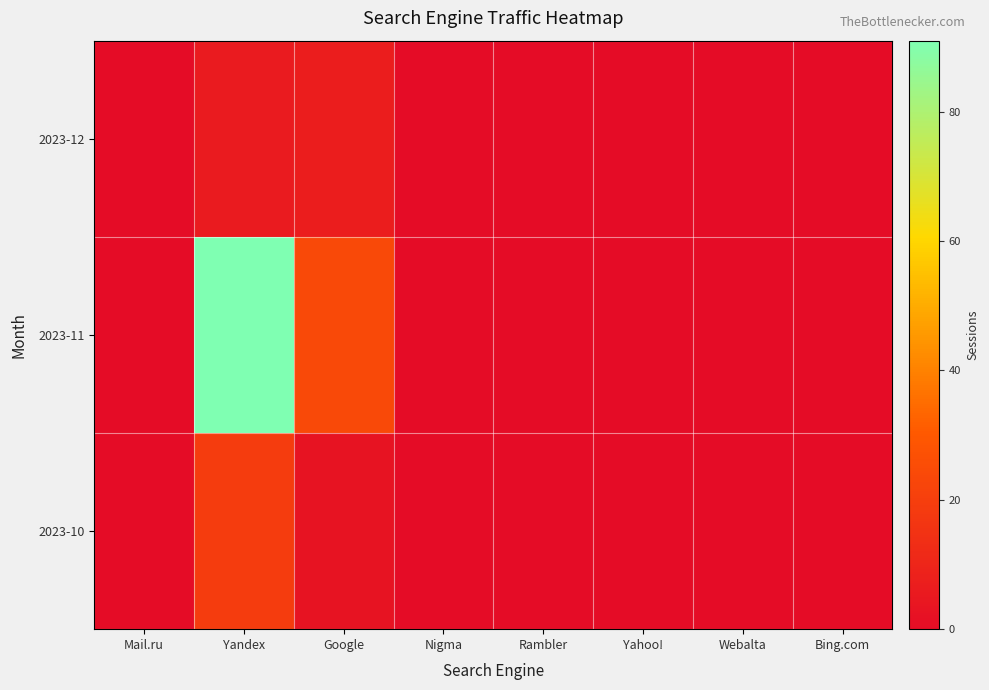

Reading right to left, extract all data points from this chart.

2023-10: Bing.com=0	Webalta=0	Yahoo!=0	Rambler=0	Nigma=0	Google=3	Yandex=19	Mail.ru=0
2023-11: Bing.com=0	Webalta=0	Yahoo!=0	Rambler=0	Nigma=0	Google=24	Yandex=91	Mail.ru=0
2023-12: Bing.com=0	Webalta=0	Yahoo!=0	Rambler=0	Nigma=0	Google=7	Yandex=6	Mail.ru=0